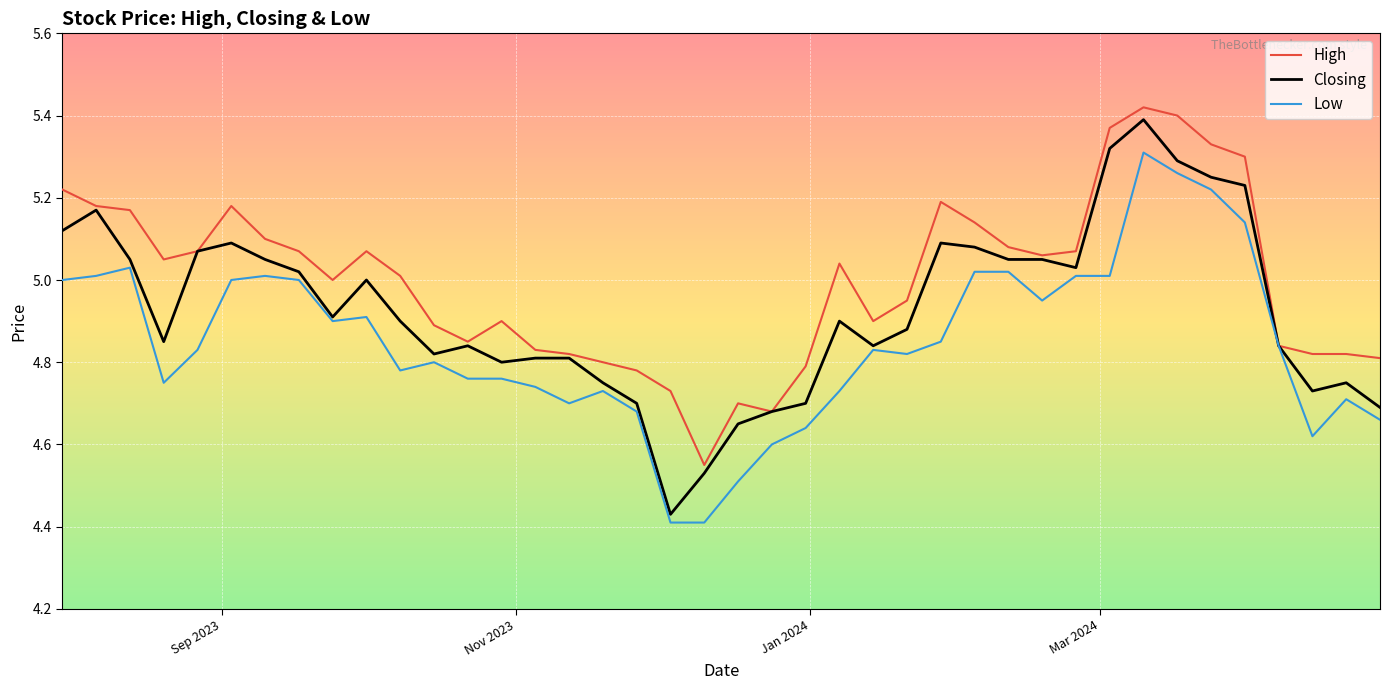

Does the chart display data point markers on the line(s)?

No